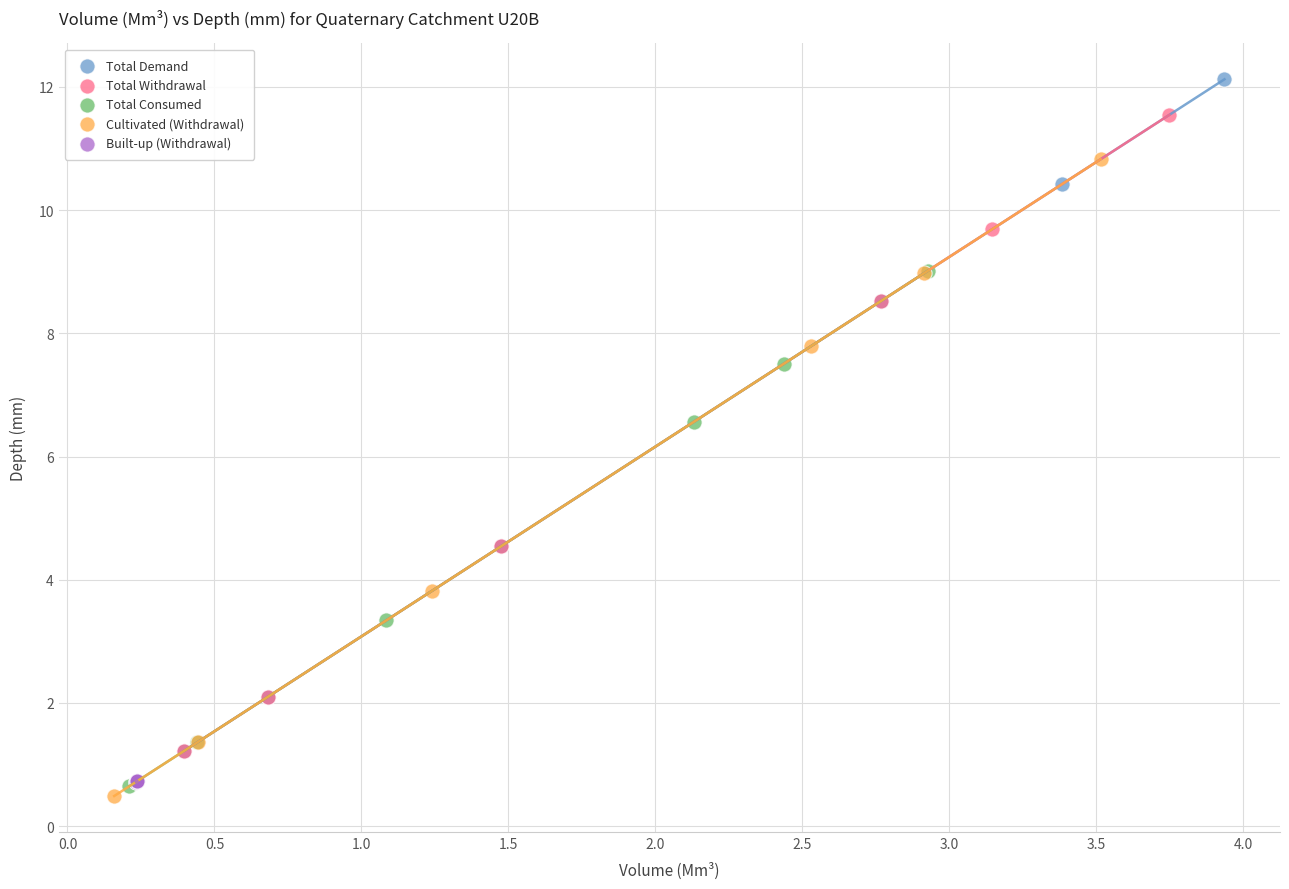

Which series contains the highest Y value?

Total Demand